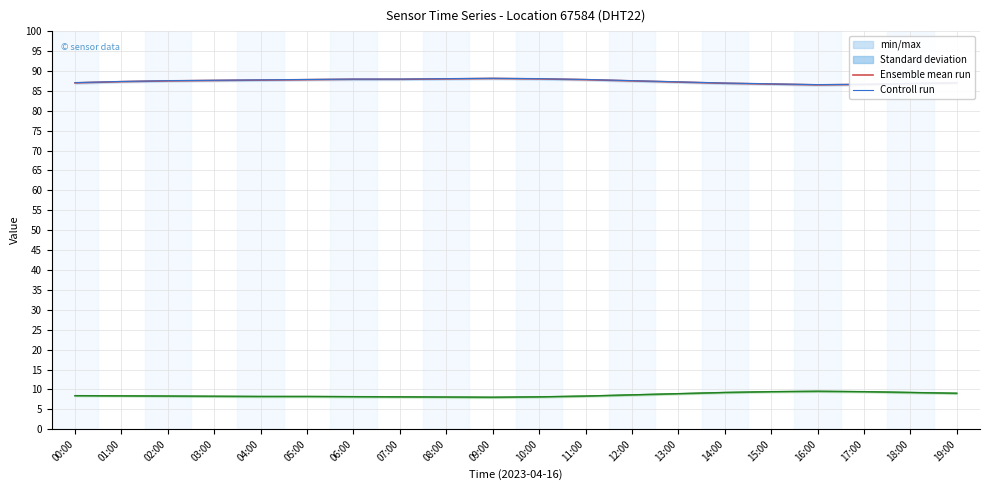

The value of Ensemble mean run (humidity) at 17:00 is 147.5. True or false?

False